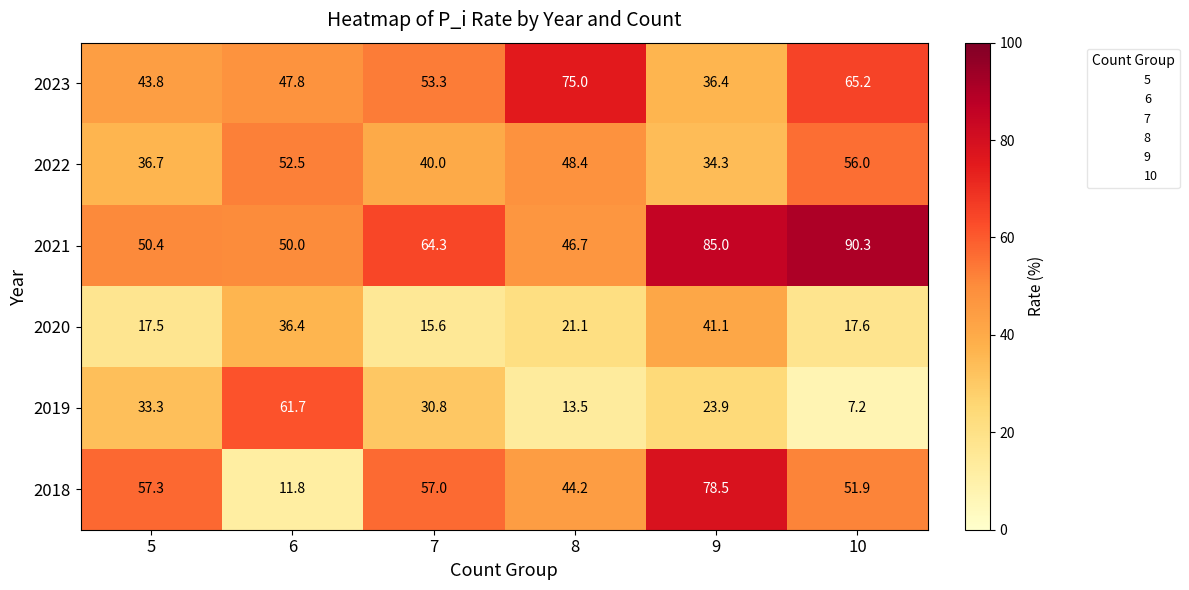

What is the sum of all 2019 values?

170.4